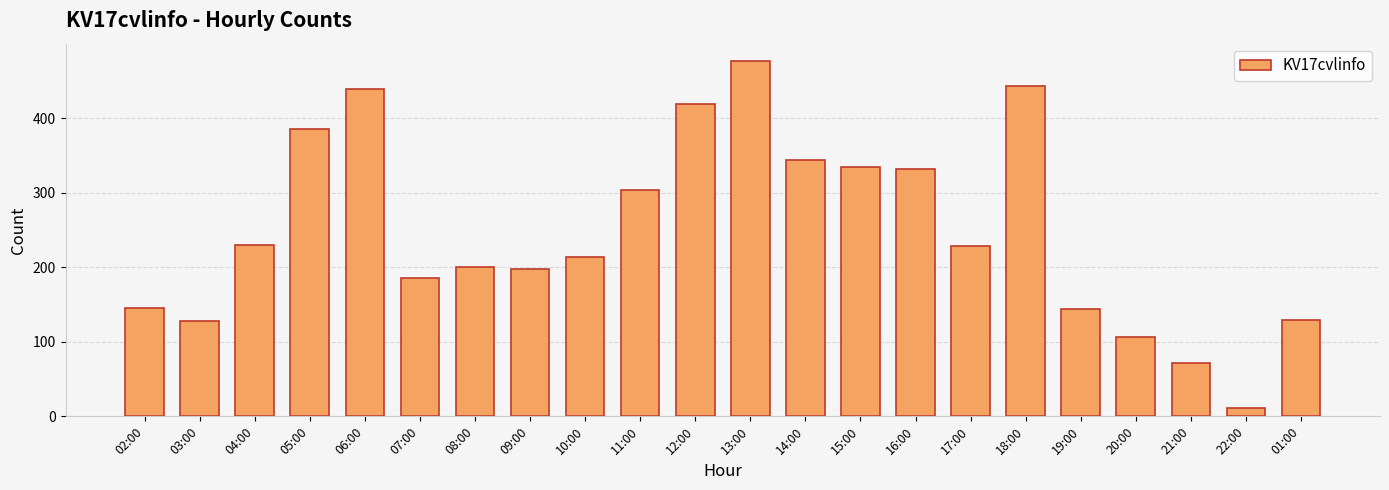

At which category does the chart reach its minimum across all series?

22:00